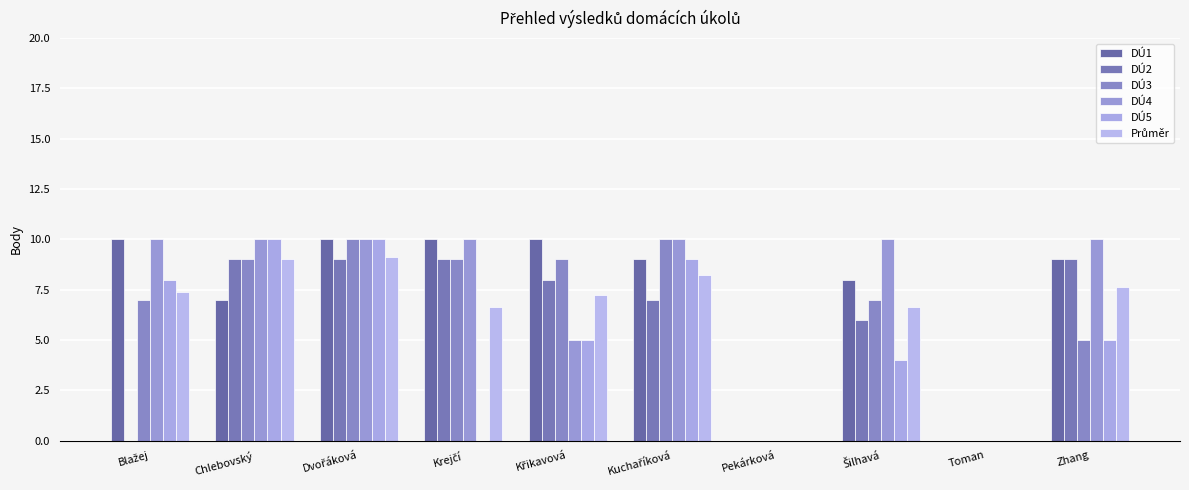

What is the difference between the maximum and minimum values in the DÚ1 series?

10.0